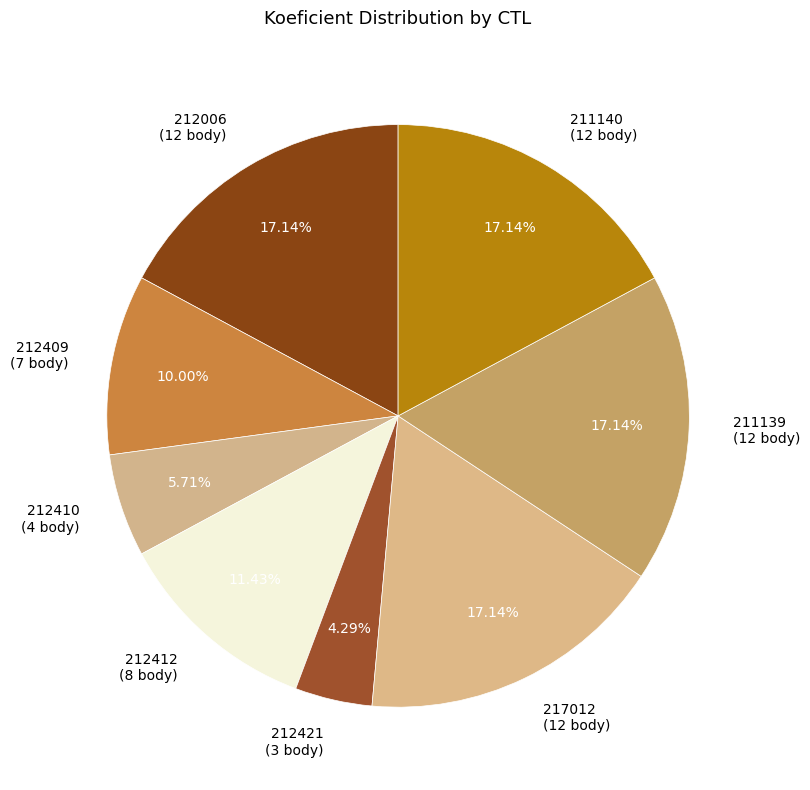

Is it true that 212006 is 23% of the pie?

False